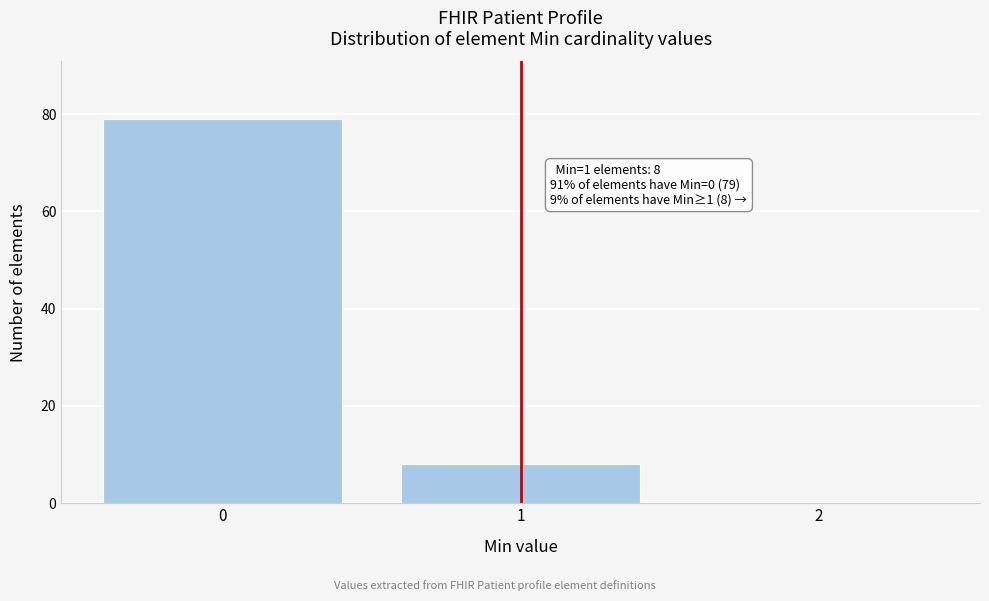

Reading left to right, extract all data points from this chart.

0=79	1=8	2=0